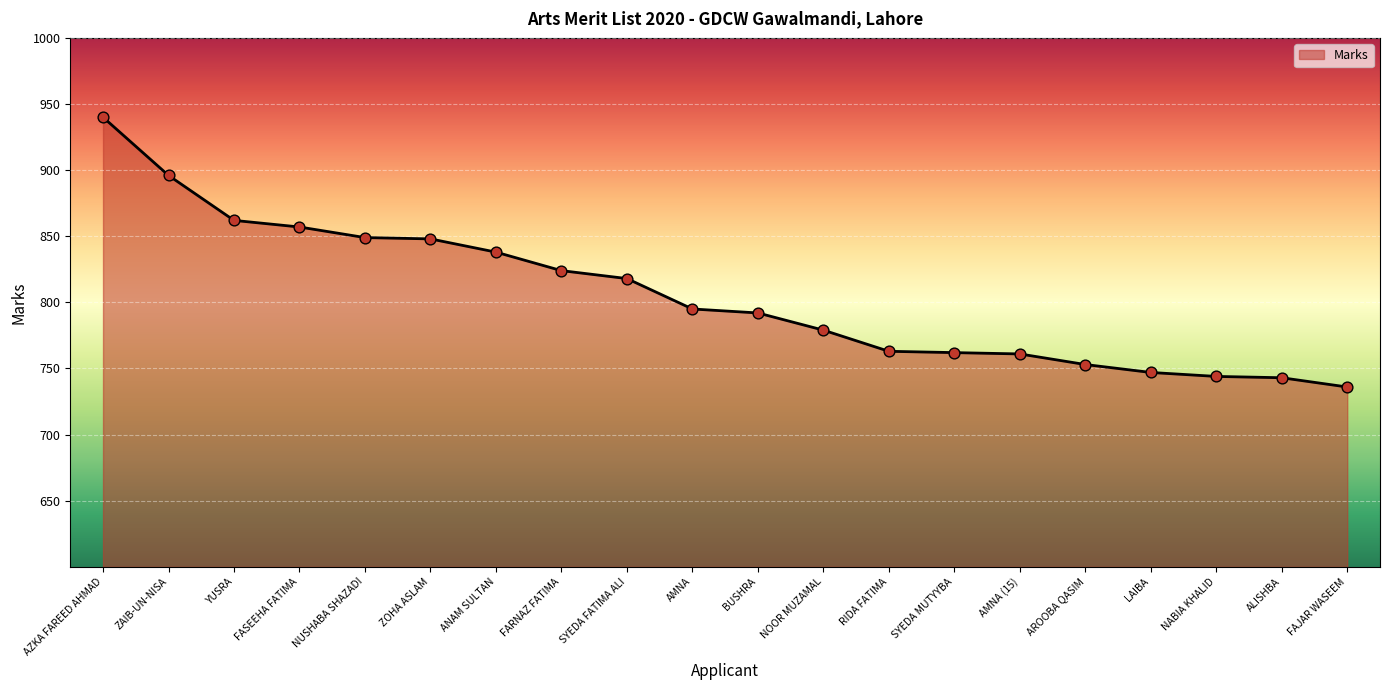

What is the ratio of the value at ZAIB-UN-NISA to the value at NOOR MUZAMAL?

1.2